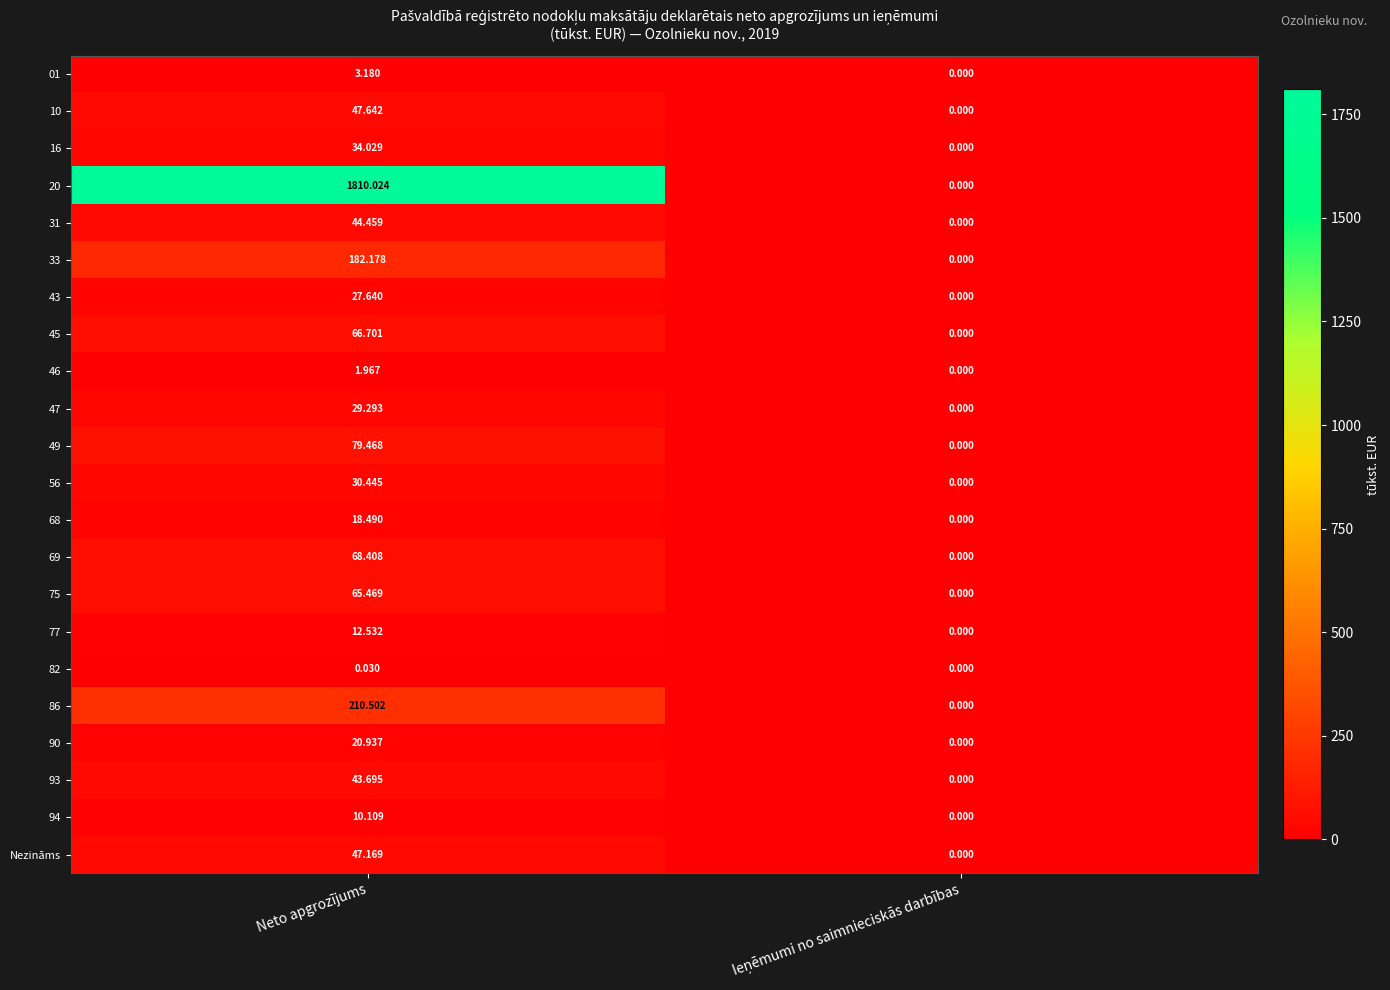

At which label does 31 first exceed 44?

Neto apgrozījums